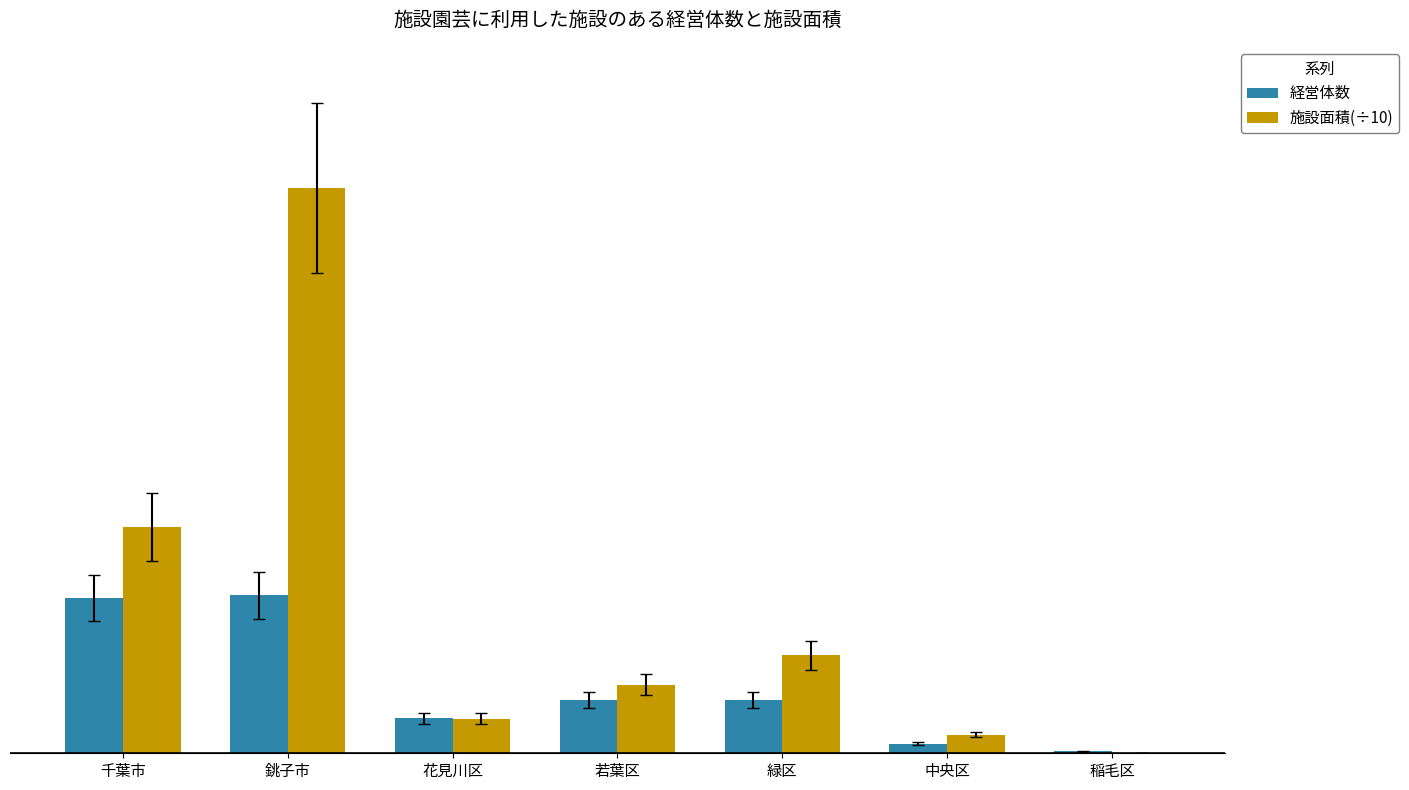

What are all the series names shown in the legend?

経営体数, 施設面積(÷10)